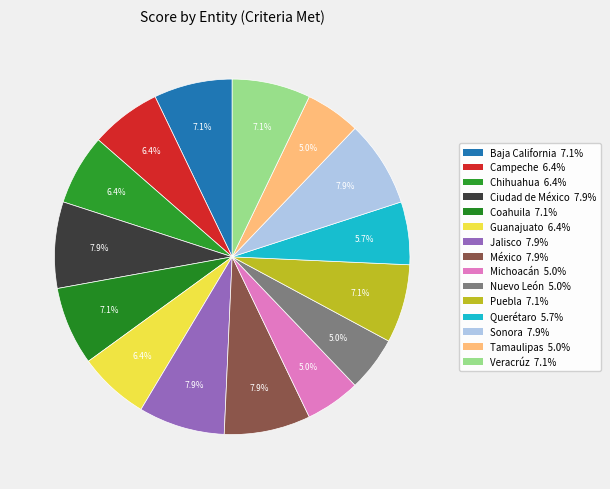

To the nearest percent, what is the difference between the Ciudad de México and Chihuahua slice percentages?

1%